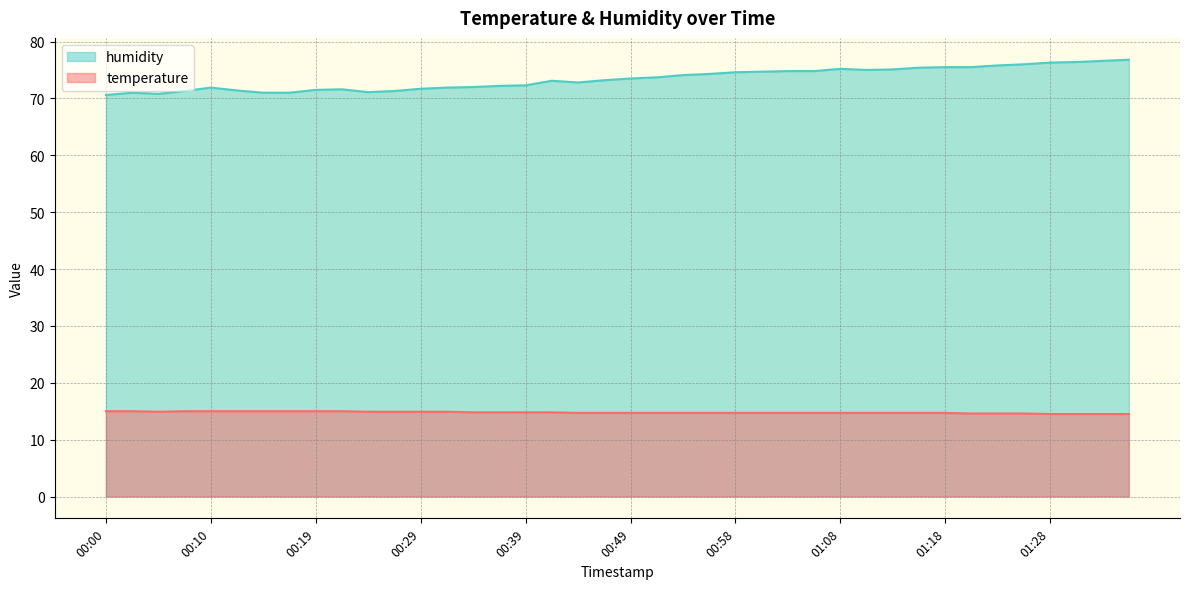

True or false: humidity and temperature intersect in this chart.

False